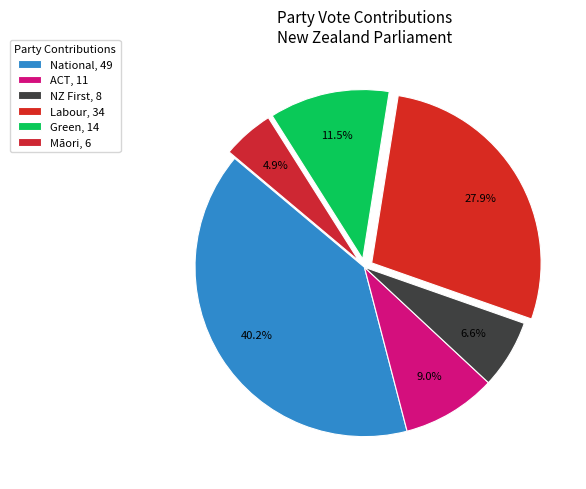

How many slices are in this pie chart?

6